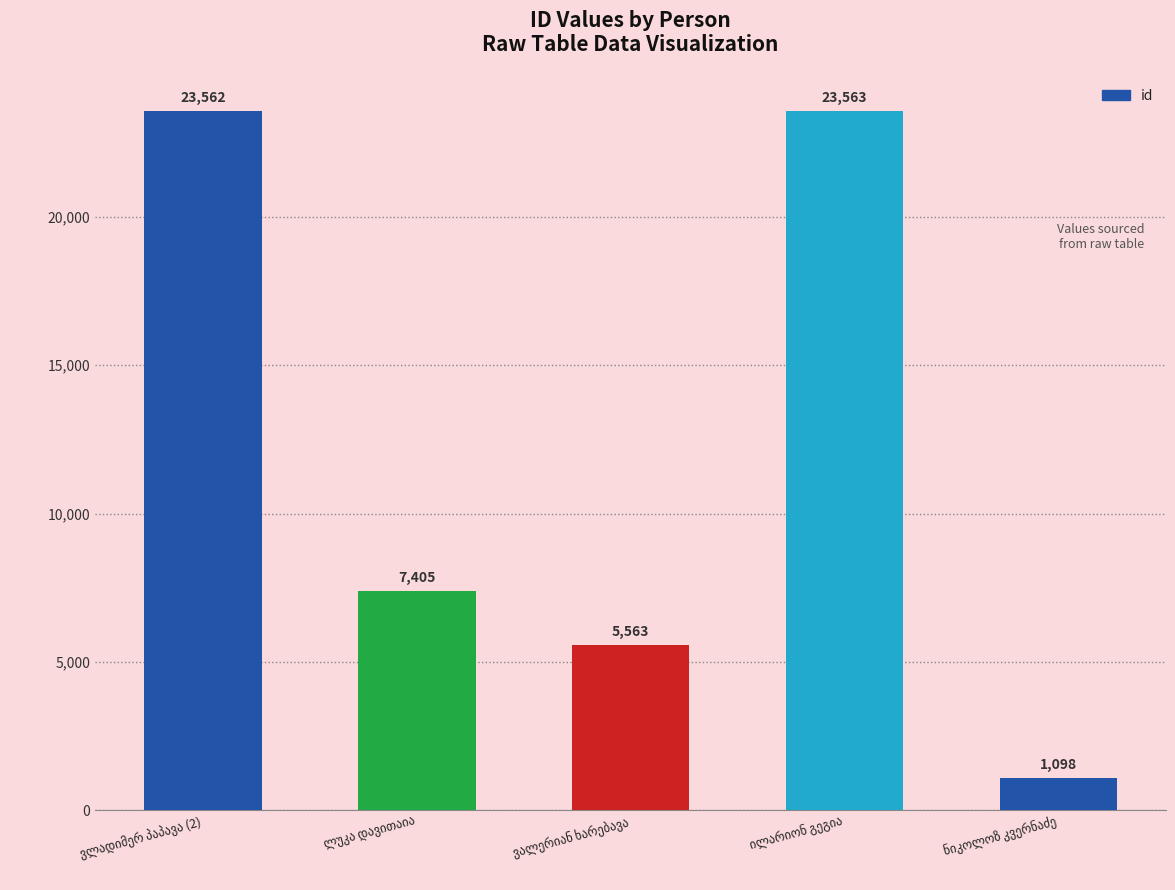

What is the sum of all values?

61191